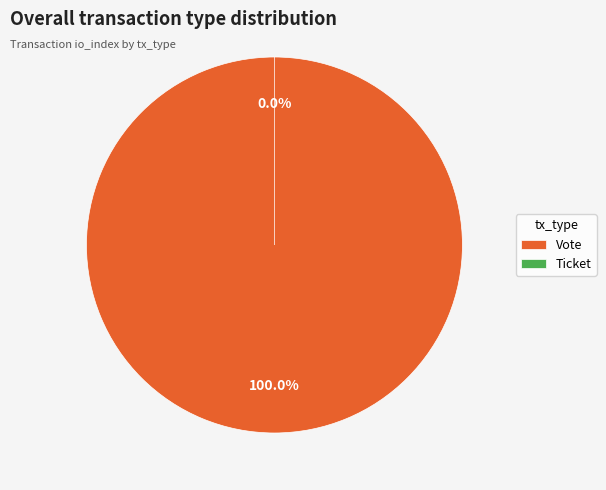

How many segments does this pie chart have?

2